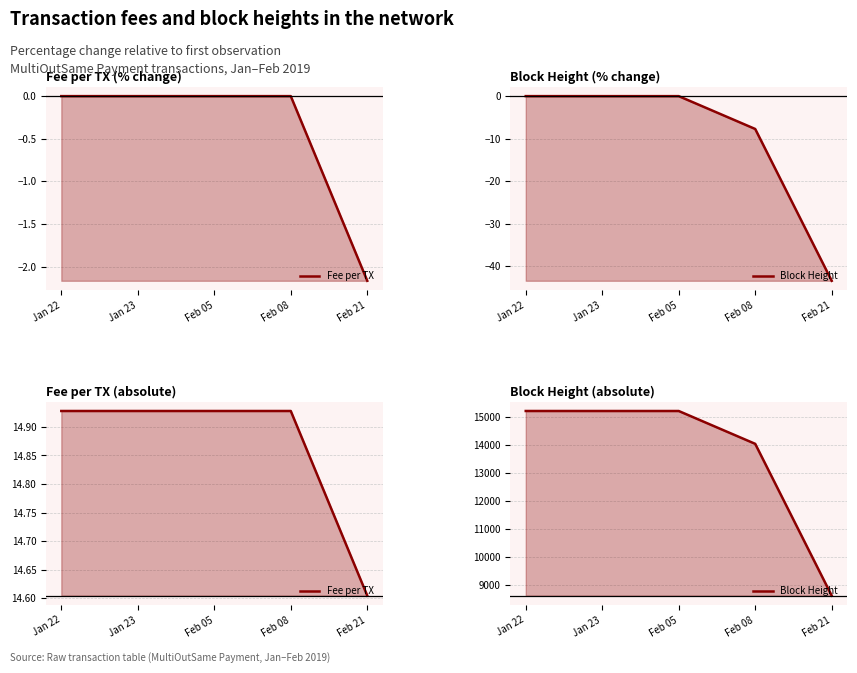

Does the chart display data point markers on the line(s)?

No